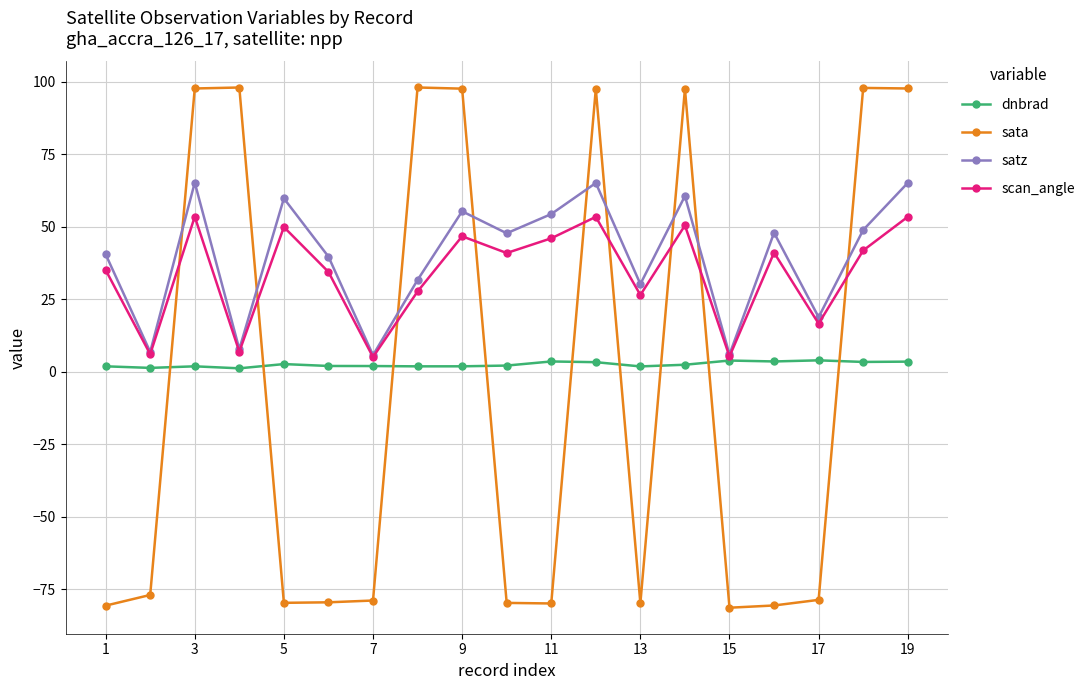

Does the chart display data point markers on the line(s)?

Yes